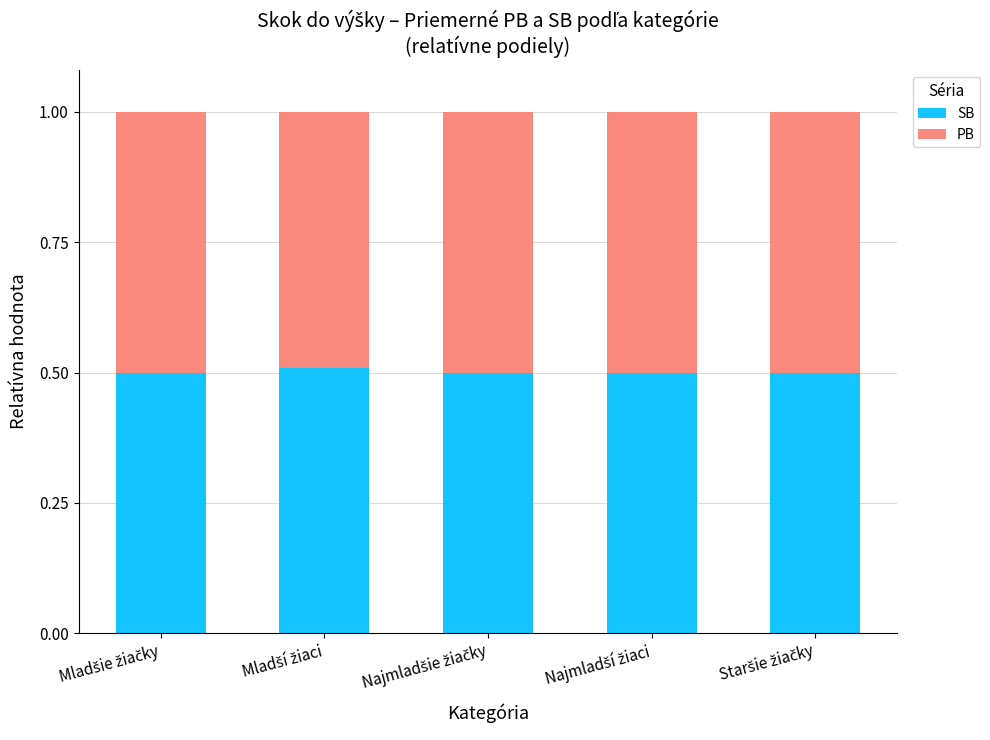

What is the lowest value of the SB series?

0.5